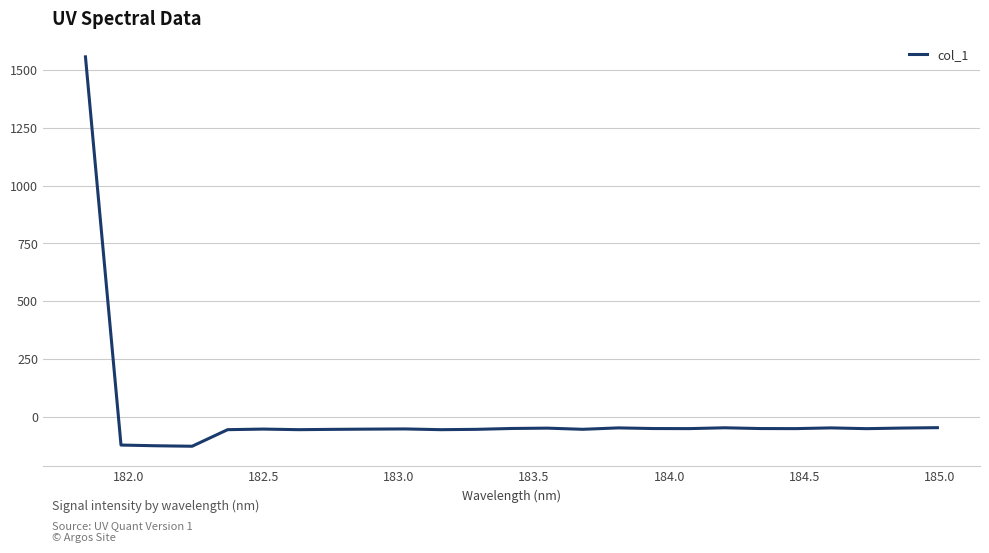

How many series are shown in this chart?

1